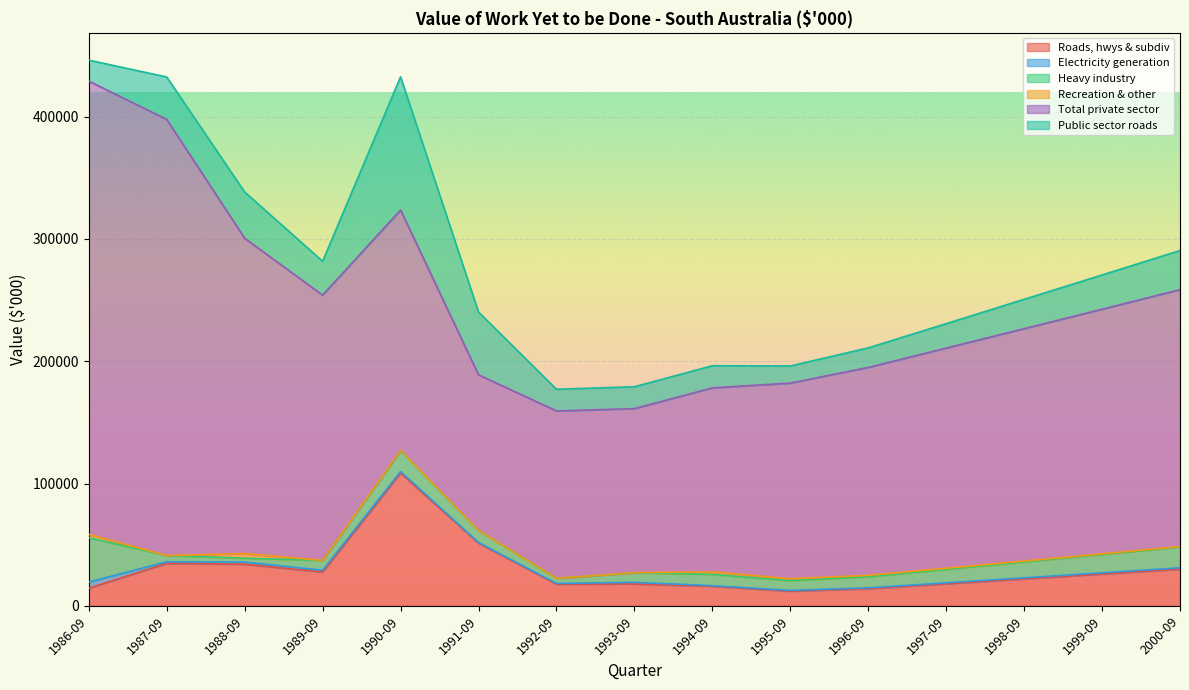

Reading left to right, extract all data points from this chart.

Roads, hwys & subdiv: 14380	34692	34022	27634	108575	51335	17749	17880	15984	12000	14000	18000	22000	26000	30000
Electricity generation: 5063	1323	1717	1470	1233	442	538	1320	490	600	700	800	900	1000	1100
Heavy industry: 36270	5043	3185	7949	16964	9863	4233	7858	9155	8000	9000	11000	13000	15000	17000
Recreation & other: 2770	11	3783	93	327	5	0	0	2132	1500	1200	900	700	500	400
Total private sector: 370519	356601	257813	216866	196517	127224	136830	134164	150437	160000	170000	180000	190000	200000	210000
Public sector roads: 17150	34703	37805	27727	108902	51340	17749	17880	18116	14000	16000	20000	24000	28000	32000